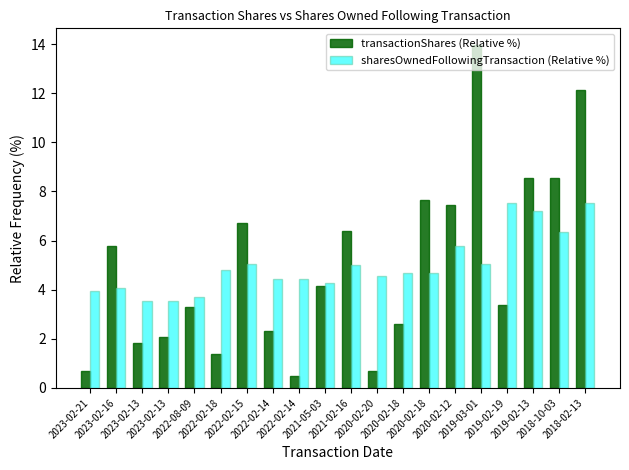

What is the total value across all series at 2020-02-20?

5.2